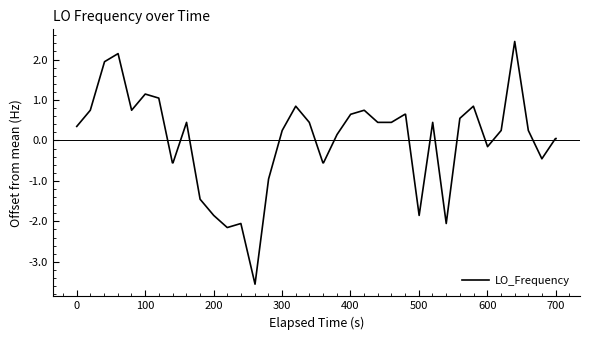

What is the difference between the maximum and minimum values?

6.0